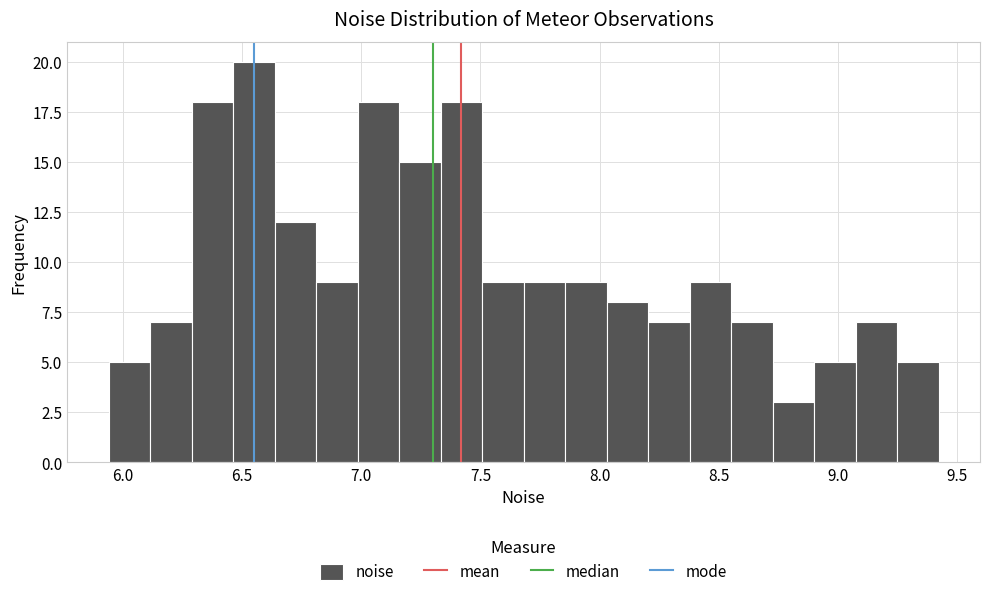

Around what value on the x-axis is the tallest bar? Give the approximate position of its centre, as read against the axis.

6.55